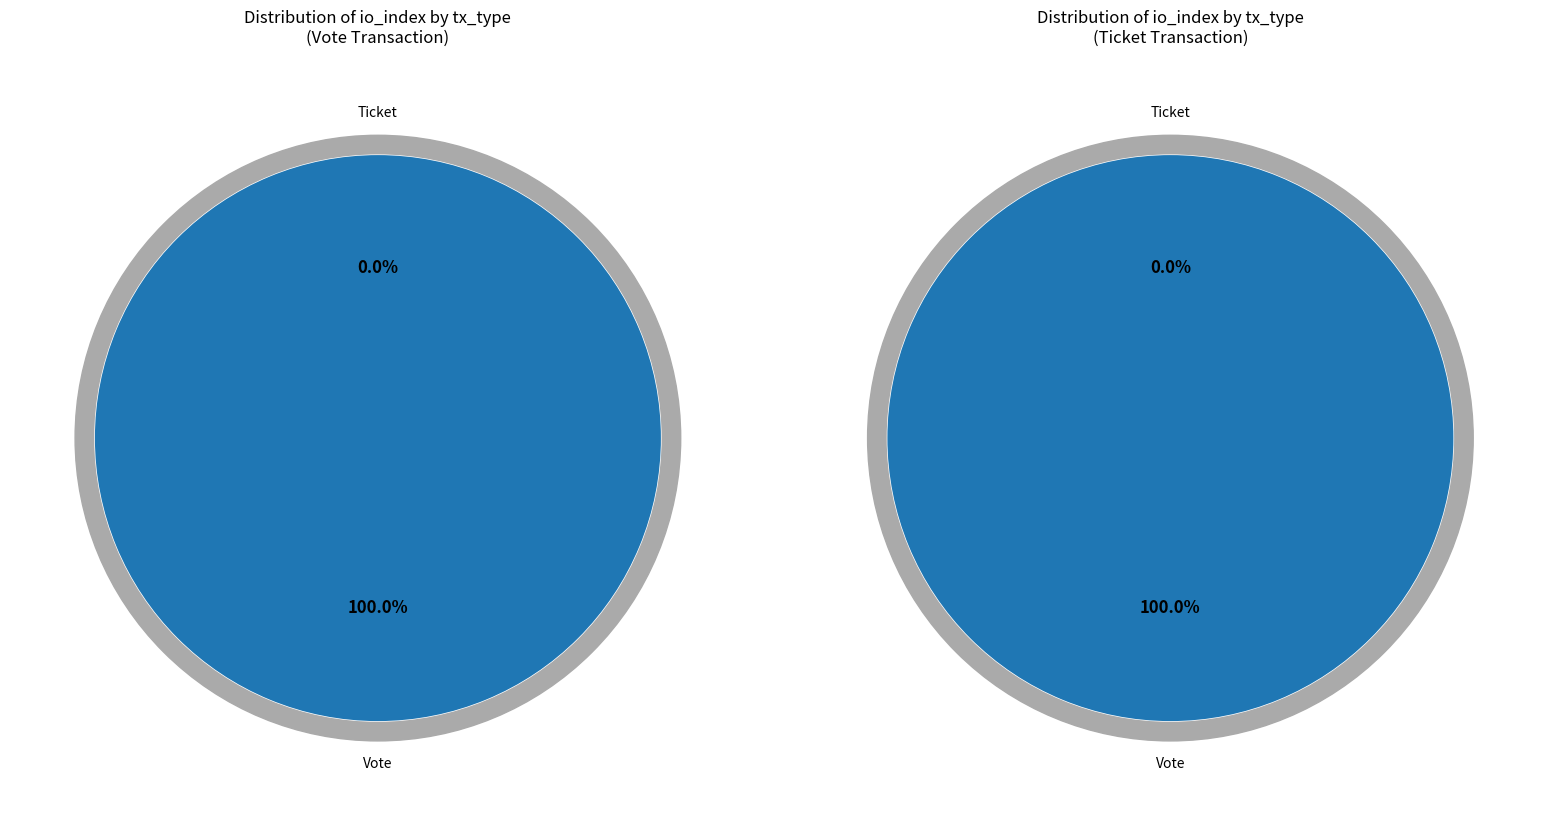

Combined, what portion of the pie is Vote and Ticket?

100.0%